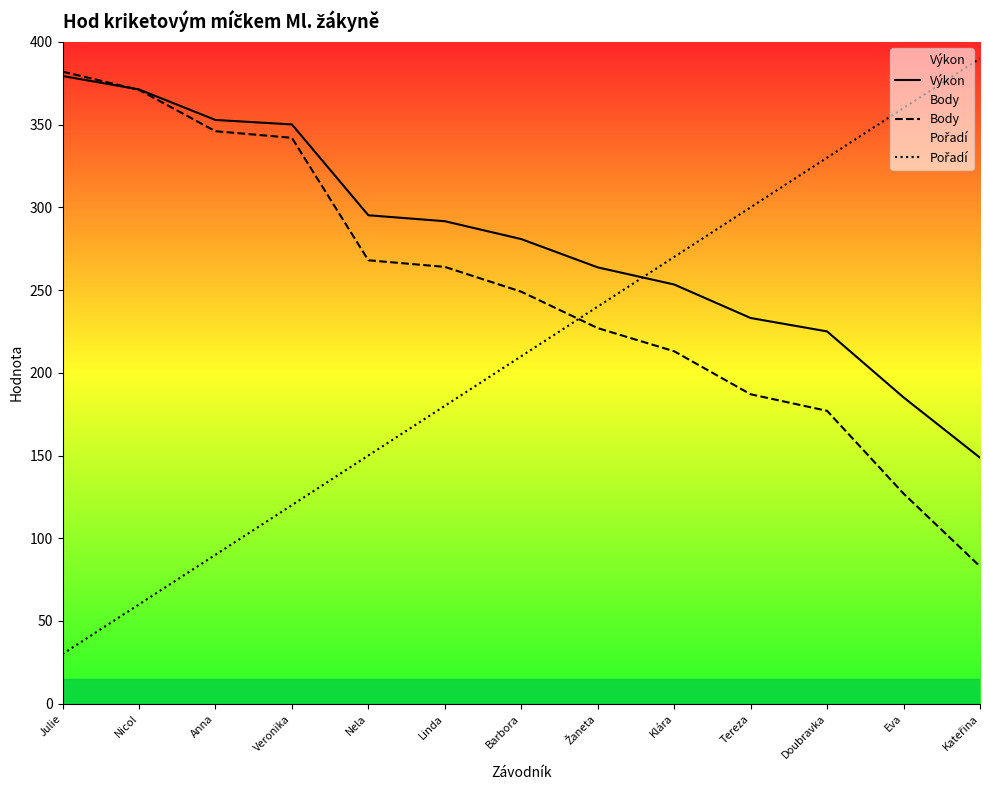

What is the label of the 7th point from the right?

Barbora